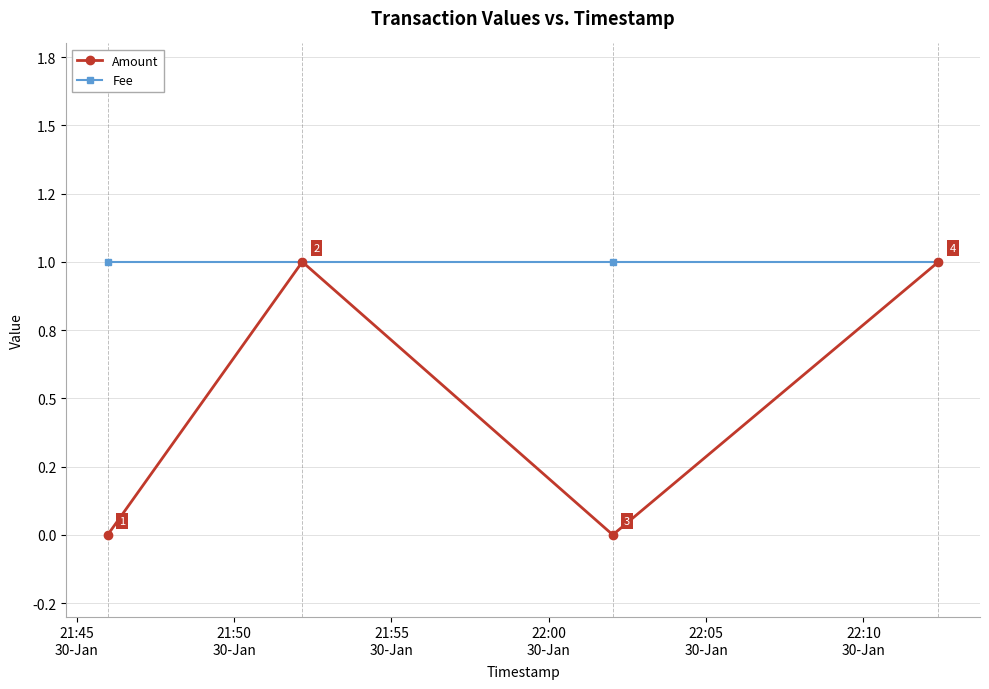

Does the chart display data point markers on the line(s)?

Yes